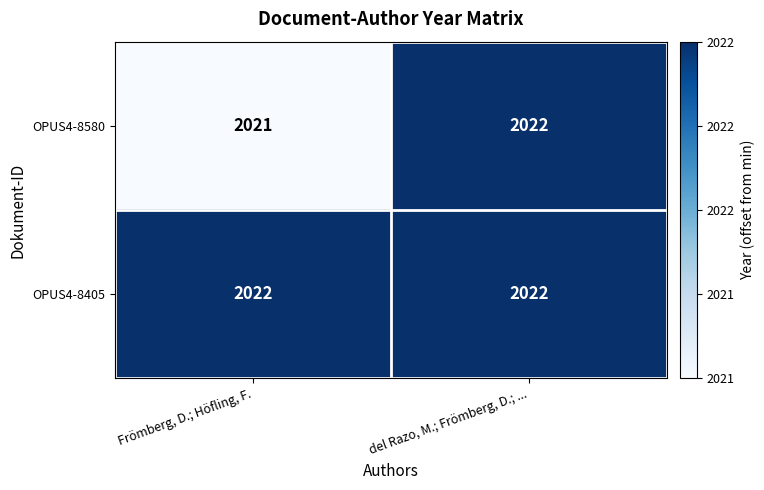

Where is OPUS4-8580 nearest to the value 2021?

Frömberg, D.; Höfling, F.